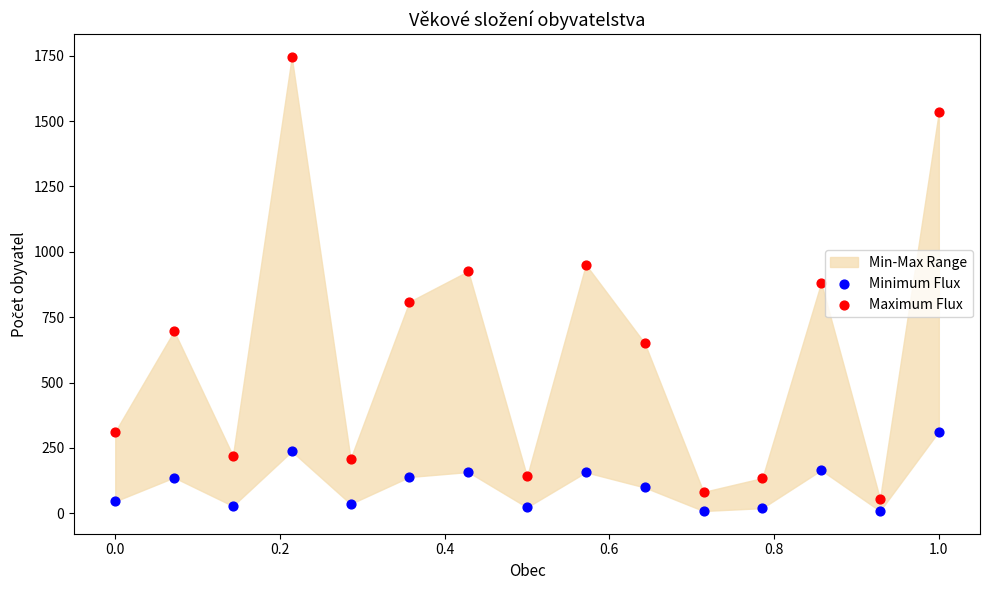

Which series has the largest Y range (max minus min)?

Maximum Flux